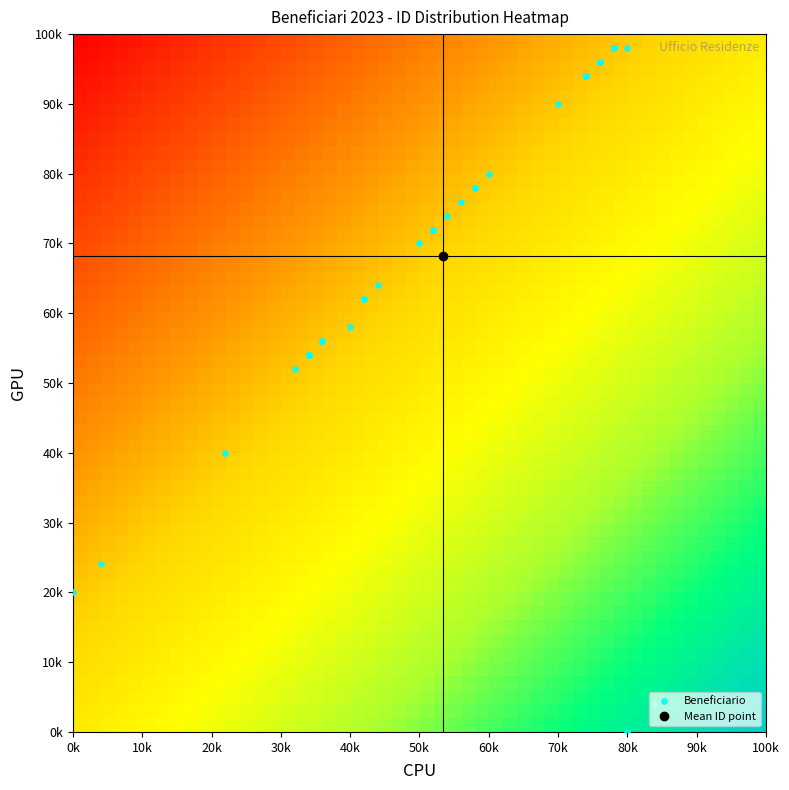

The value at 60k is 124.0. True or false?

False